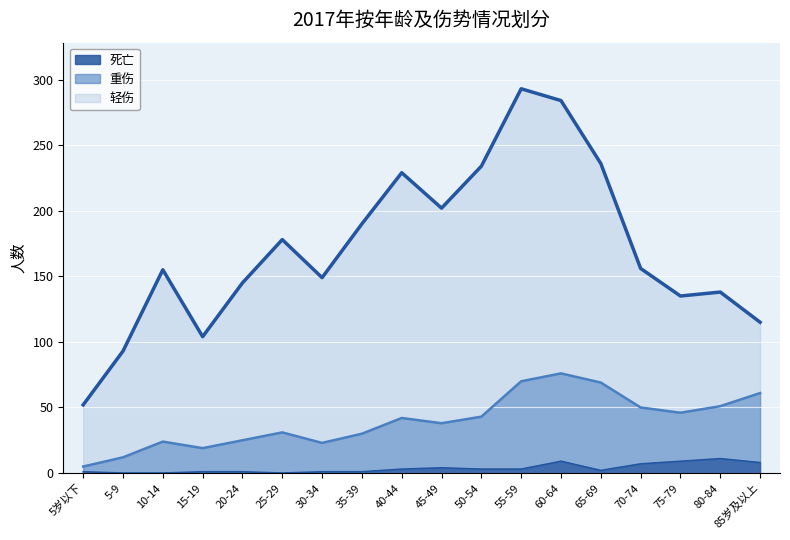

In 重伤, how many points are lower than both neighbors (excluding endpoints)?

4